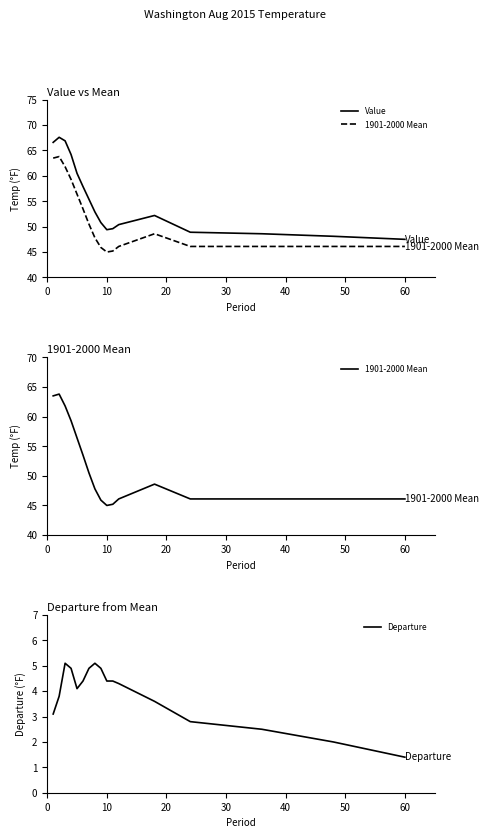

What is the highest value of the Departure series?

5.1